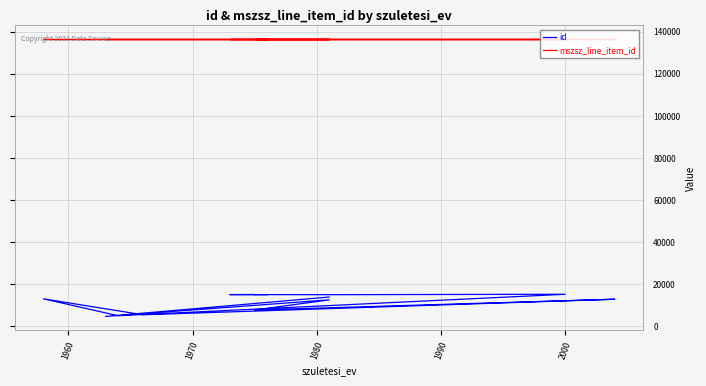

What are all the series names shown in the legend?

id, mszsz_line_item_id